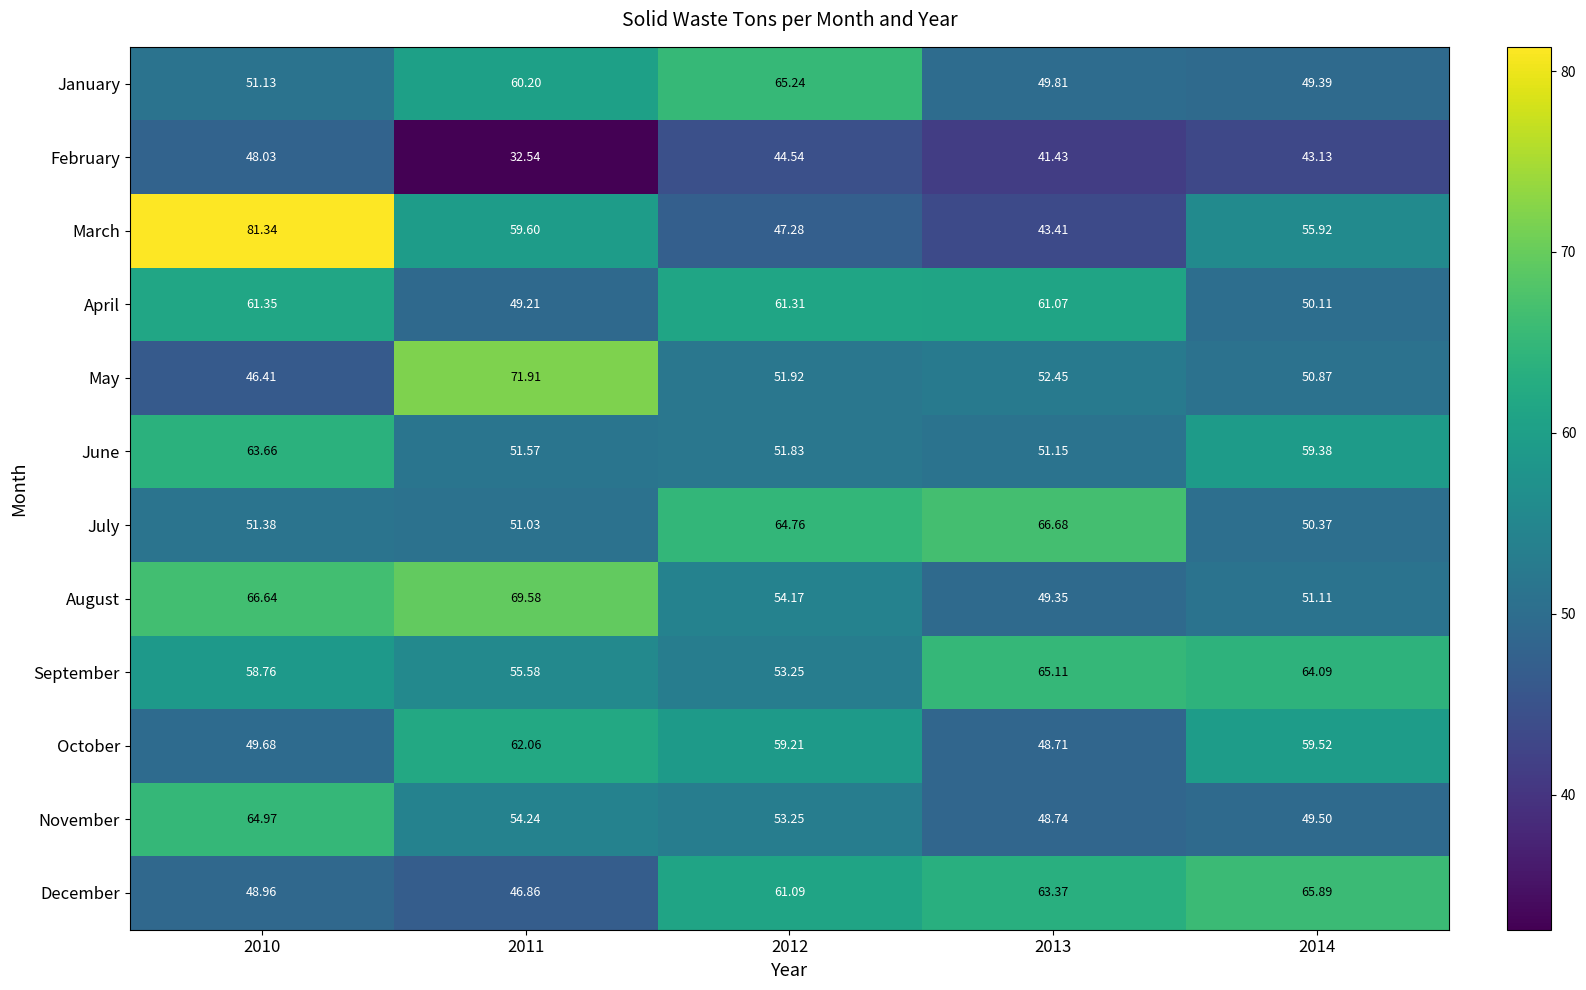

Which series has the widest spread of values?

March